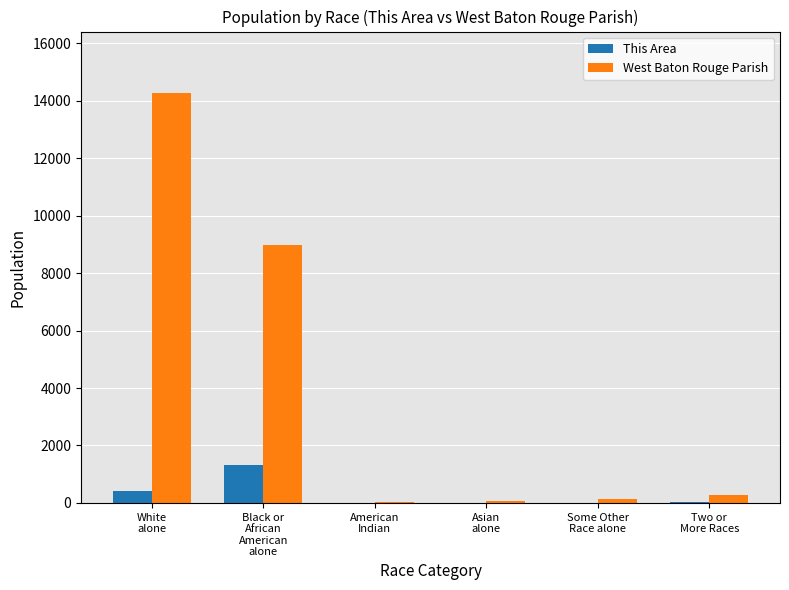

What is the greatest value displayed?

14271